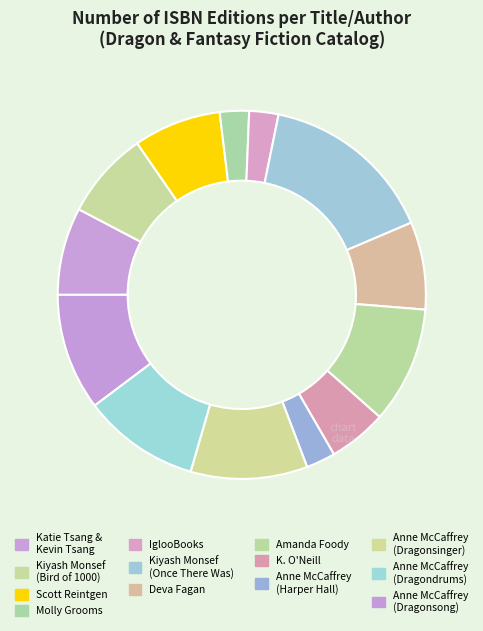

Which category has the biggest portion of the pie?

Kiyash Monsef (Once There Was)